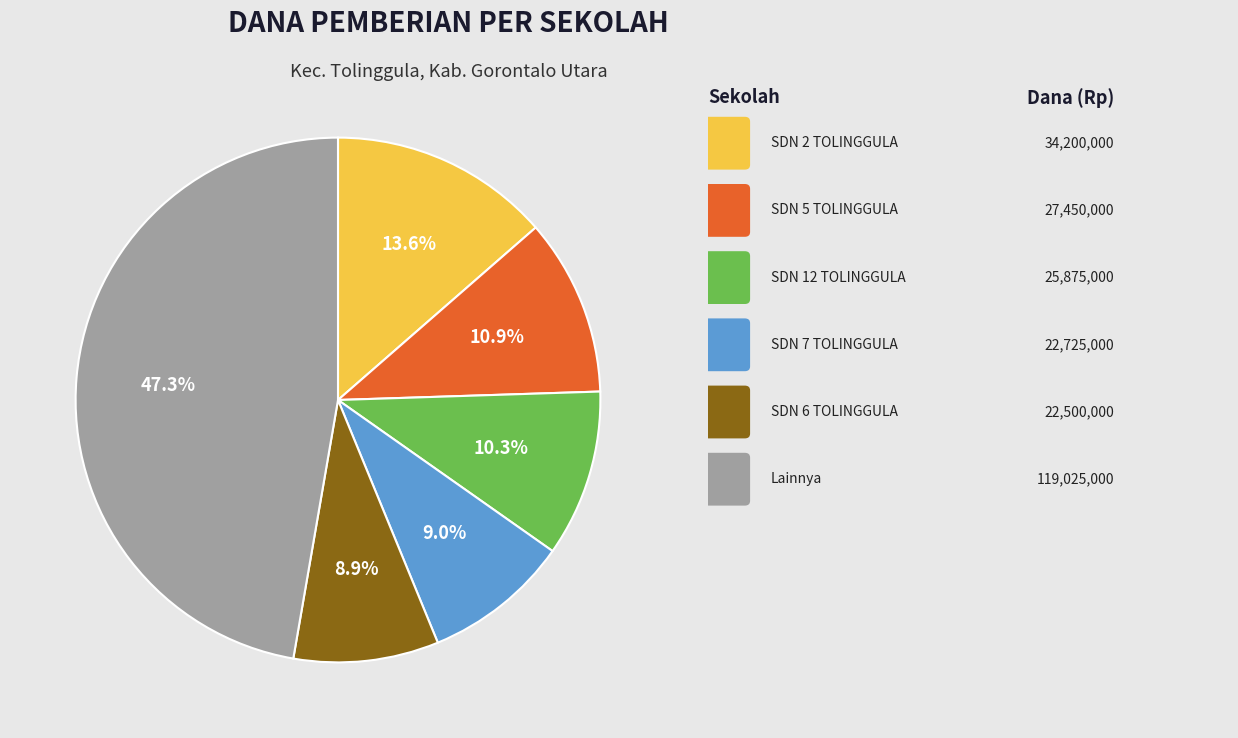

Is there any slice that represents more than half of the pie?

No